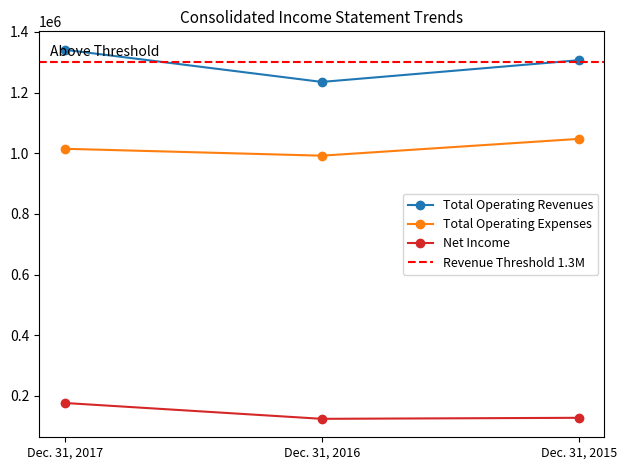

What is the spread (max minus min) of values at Dec. 31, 2017?

1164267